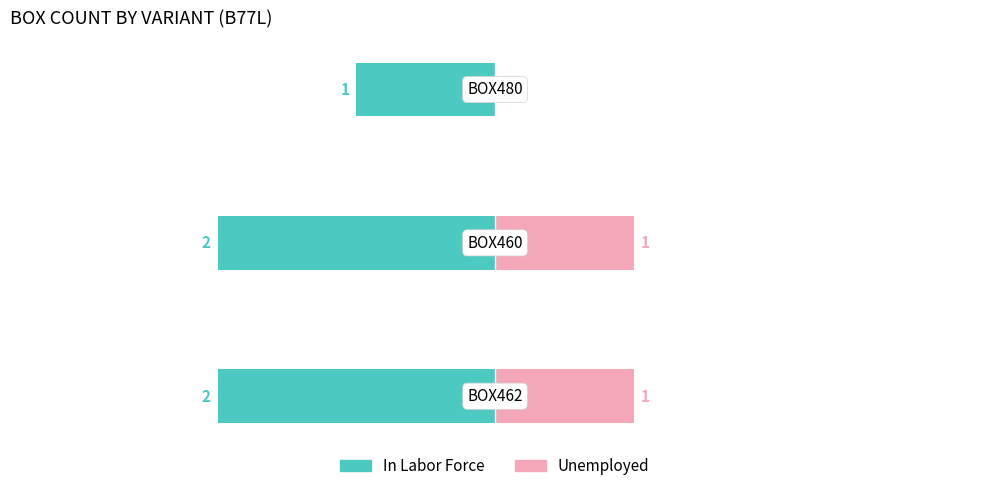

What is the value of the Unemployed bar at the 1st from the left?

1